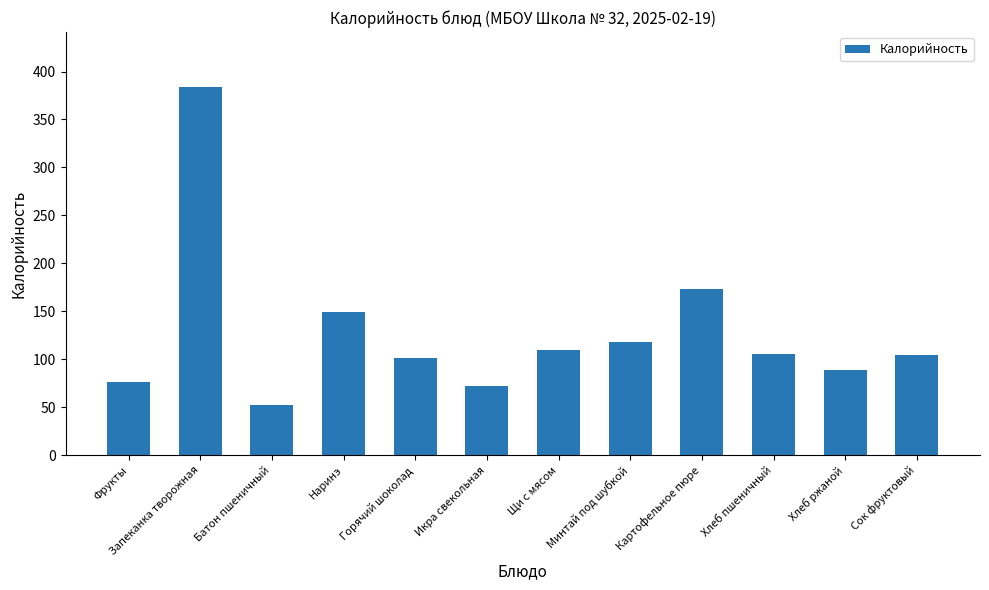

What is the value of the 10th bar from the left?

105.8